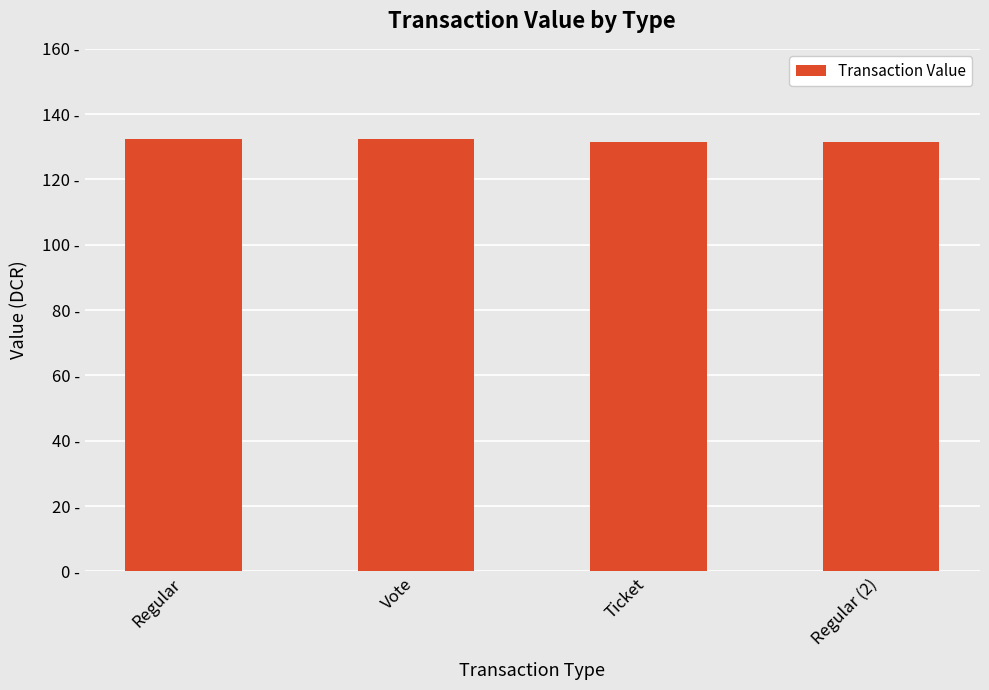

Rank the categories by value from highest to lowest.

Regular, Vote, Ticket, Regular (2)